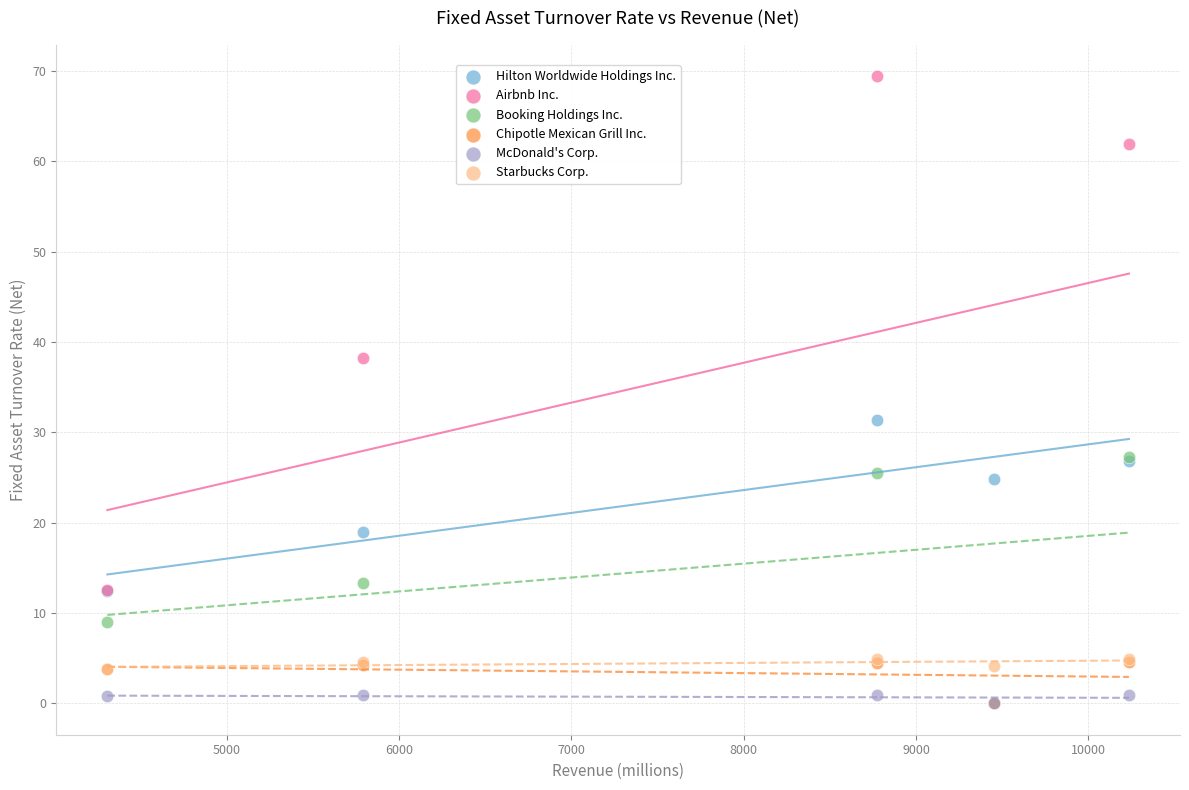

Across all series, what Y value is closest to 34?

31.3